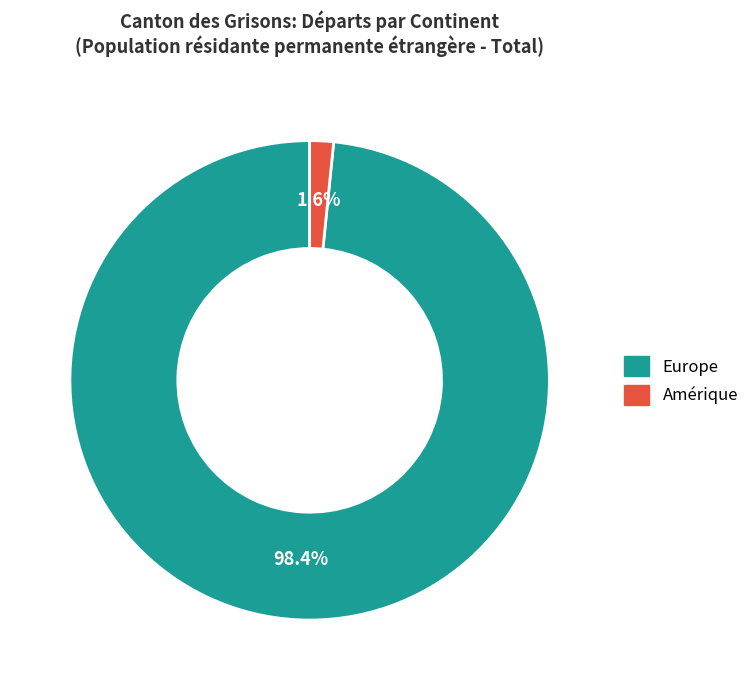

How many slices are in this pie chart?

2